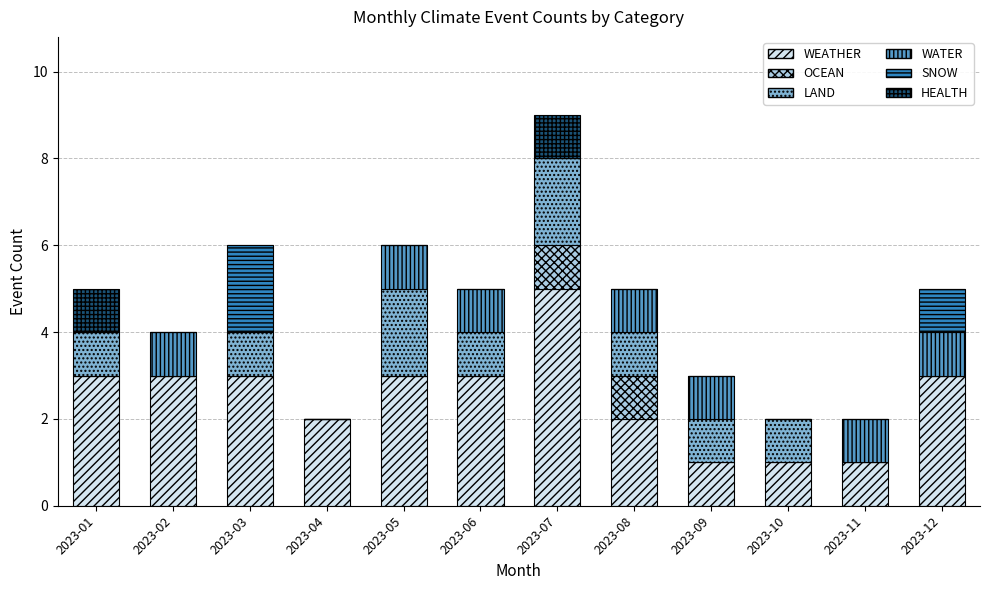

What is the sum of all WEATHER values?

30